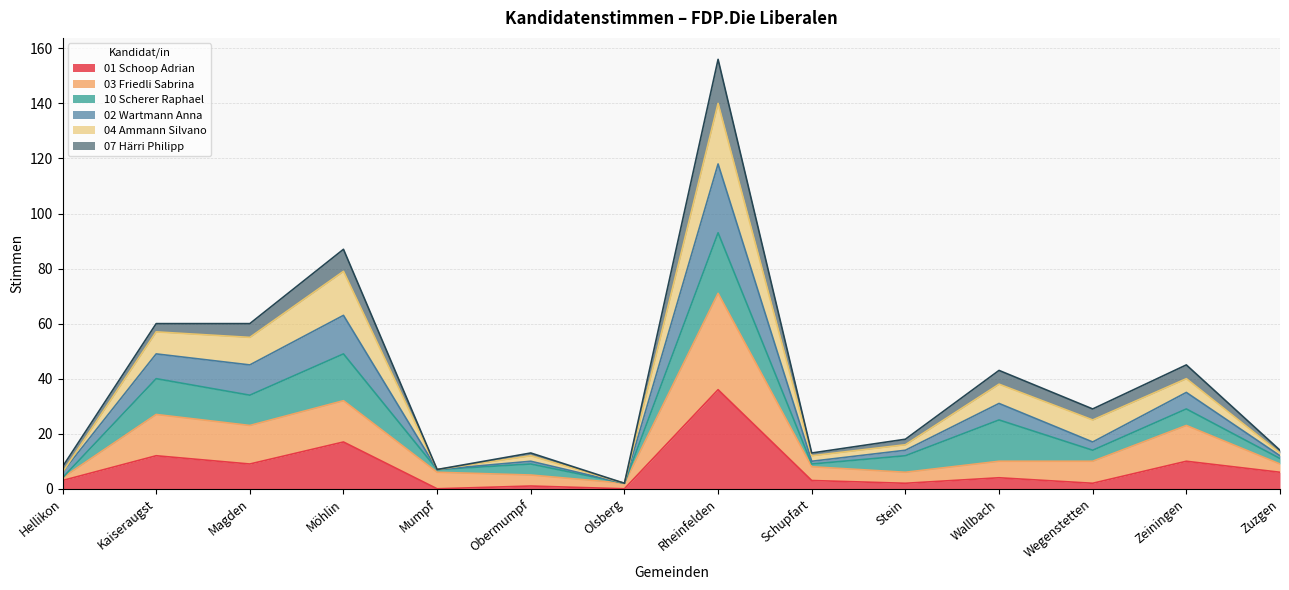

Which category has the highest value in the 01 Schoop Adrian series?

Rheinfelden